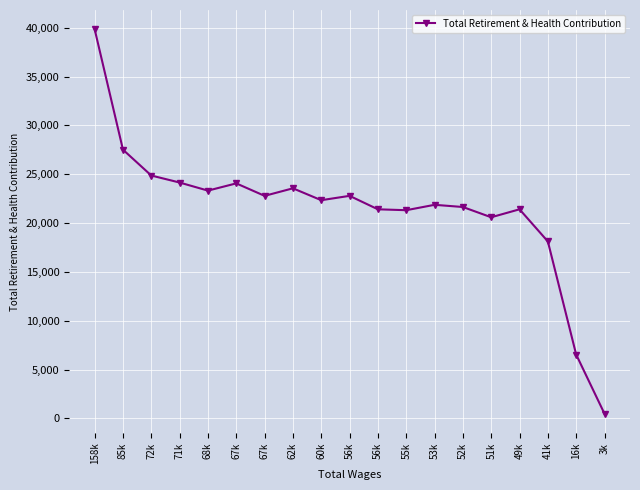

The value at 158k is 39852. True or false?

True